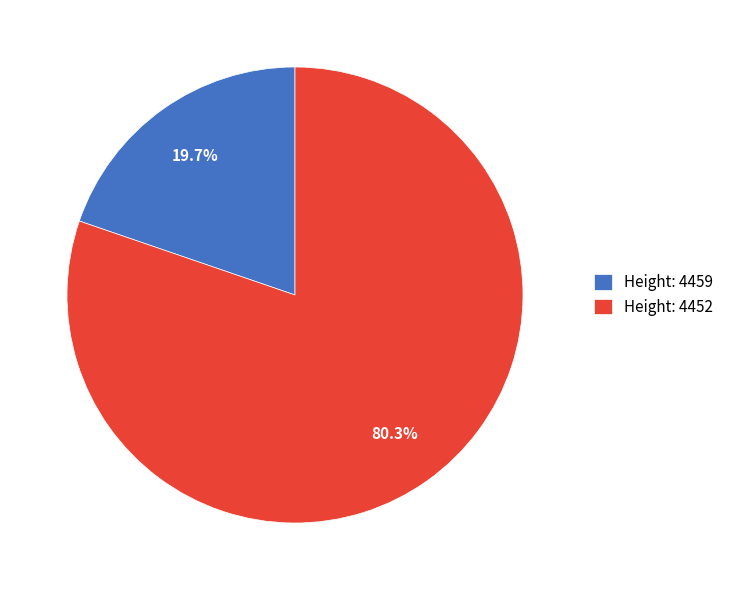

Is there any slice that represents more than half of the pie?

Yes